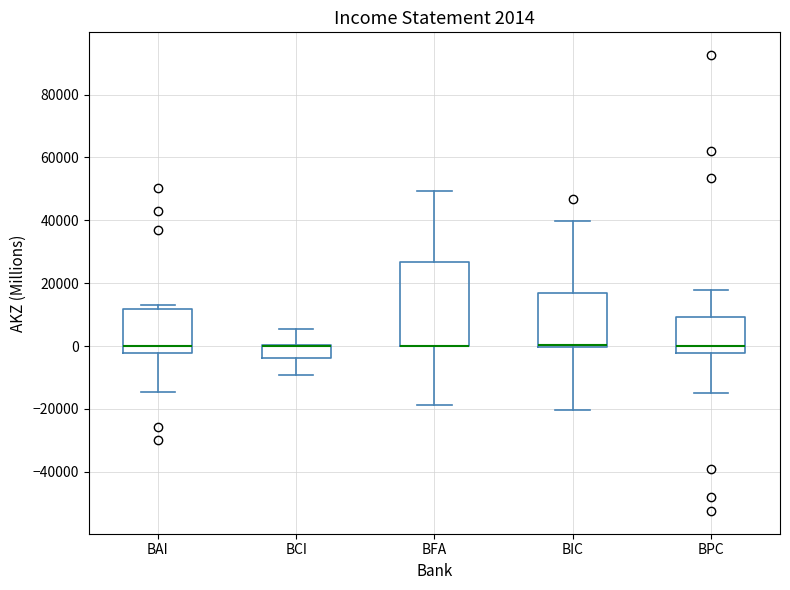

Comparing the boxes themselves (not the whiskers), which one is the tallest?

BFA